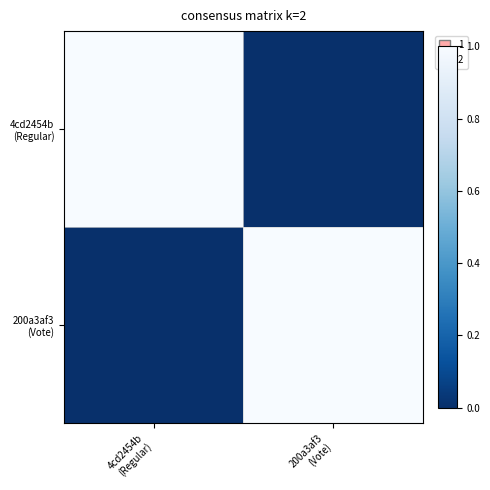

Which has a higher value, 200a3af3
(Vote) or 4cd2454b
(Regular)?

4cd2454b
(Regular)